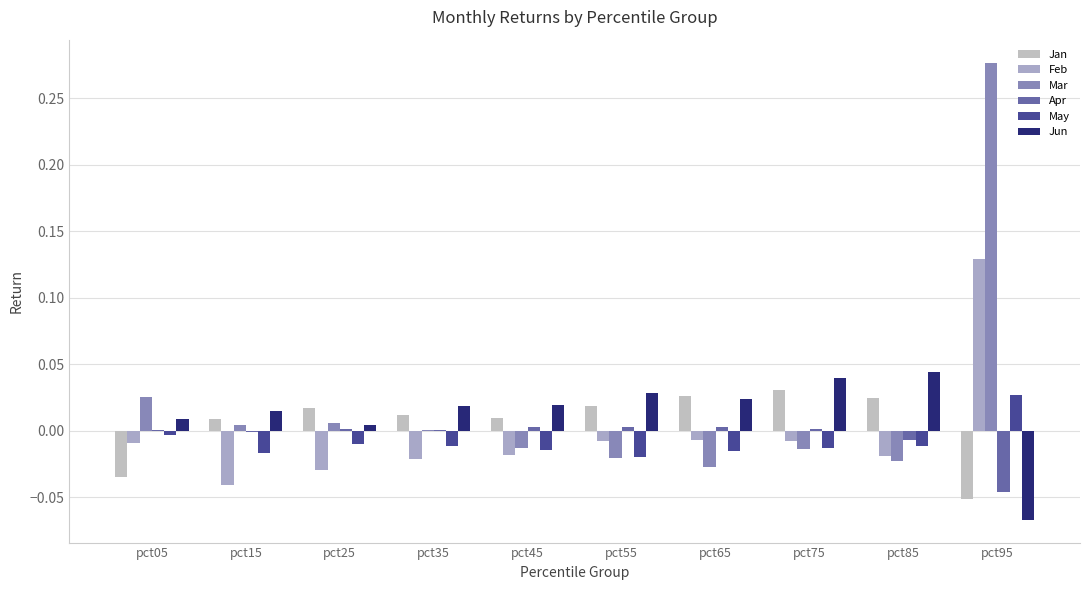

Reading left to right, list all the values displayed in this chart.

Jan: -0.0	0.0	0.0	0.0	0.0	0.0	0.0	0.0	0.0	-0.1
Feb: -0.0	-0.0	-0.0	-0.0	-0.0	-0.0	-0.0	-0.0	-0.0	0.1
Mar: 0.0	0.0	0.0	0.0	-0.0	-0.0	-0.0	-0.0	-0.0	0.3
Apr: 0.0	-0.0	0.0	0.0	0.0	0.0	0.0	0.0	-0.0	-0.0
May: -0.0	-0.0	-0.0	-0.0	-0.0	-0.0	-0.0	-0.0	-0.0	0.0
Jun: 0.0	0.0	0.0	0.0	0.0	0.0	0.0	0.0	0.0	-0.1